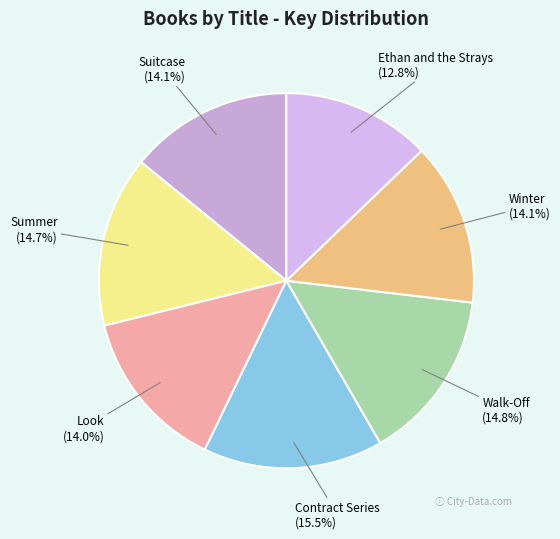

Between Suitcase and Contract Series, which is larger?

Contract Series